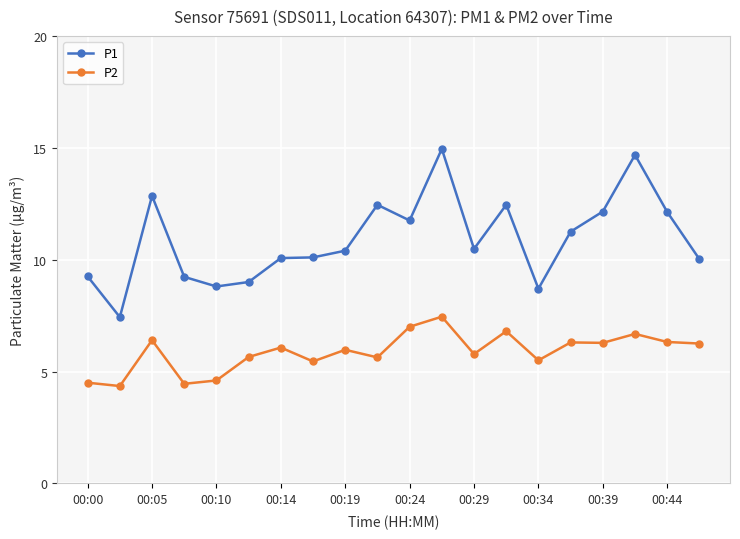

Which series has the largest total across all categories?

P1